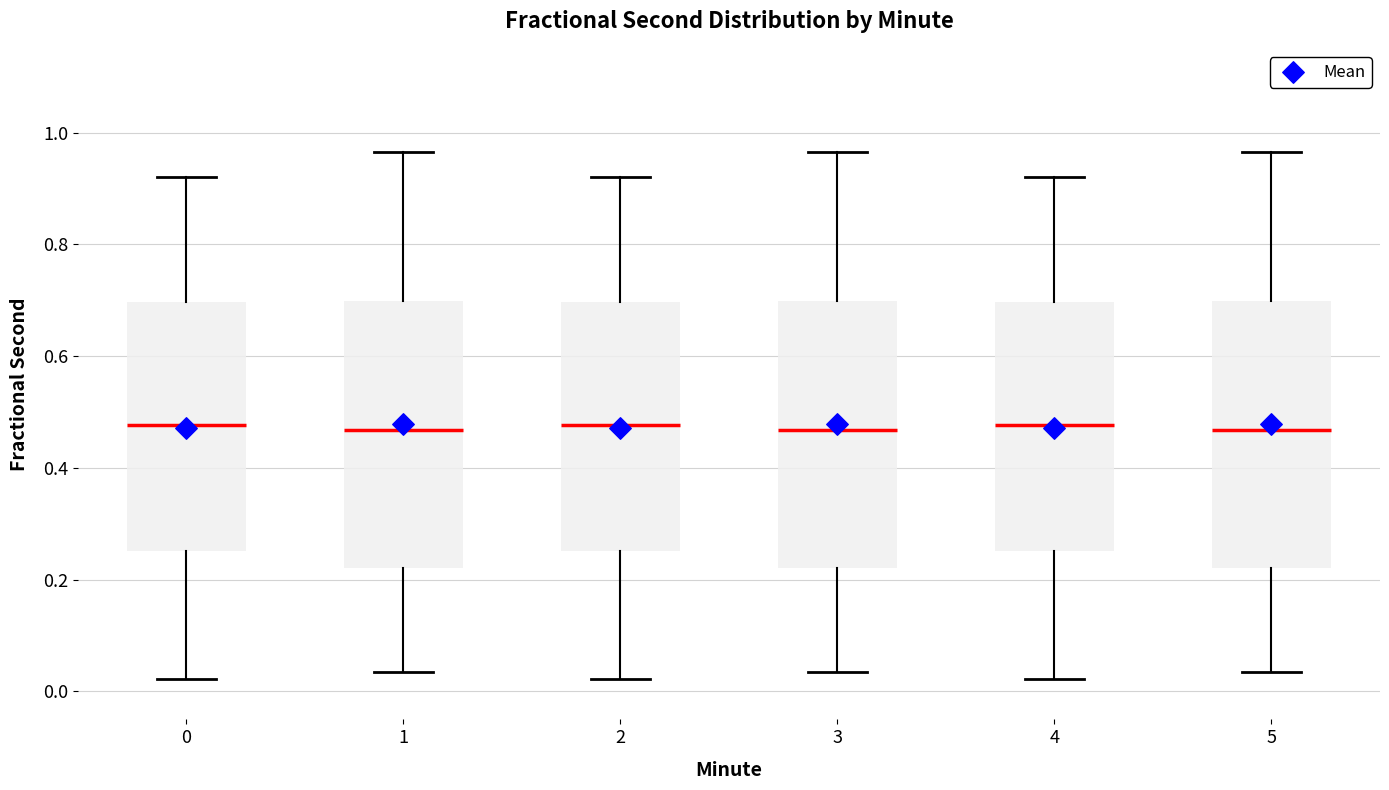

Reading left to right, transcribe this box plot: for each box, give where its median line is, the range the box spans, and where its two whiskers end, as read against the y-axis. The values are not printed on the chart, so give them approximately, as read against the axis.

0: median 0.48, box 0.26 to 0.70, whiskers 0.02 to 0.92
1: median 0.46, box 0.22 to 0.70, whiskers 0.04 to 0.96
2: median 0.48, box 0.26 to 0.70, whiskers 0.02 to 0.92
3: median 0.46, box 0.22 to 0.70, whiskers 0.04 to 0.96
4: median 0.48, box 0.26 to 0.70, whiskers 0.02 to 0.92
5: median 0.46, box 0.22 to 0.70, whiskers 0.04 to 0.96